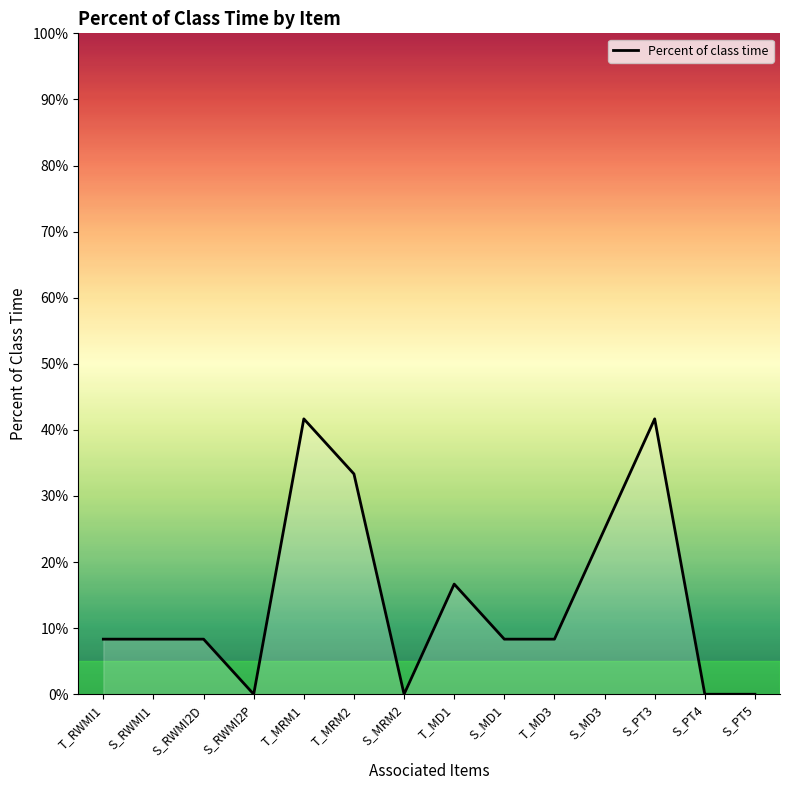

What is the change in value from T_MRM1 to S_MD3?

-0.2